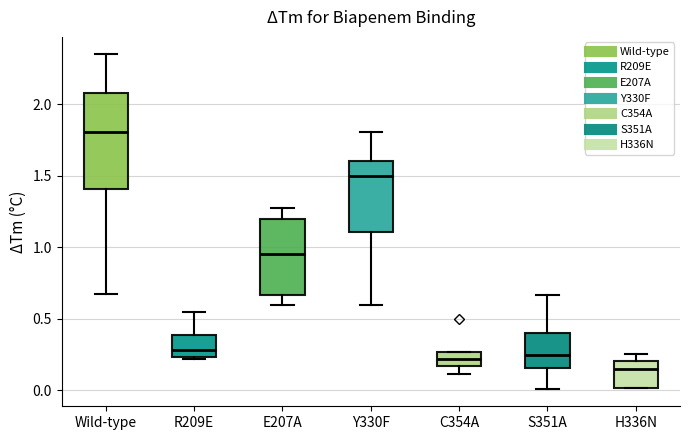

Where is the lower edge of the box for C354A on the y-axis? The values are not printed on the chart, so give them approximately, as read against the axis.

0.15